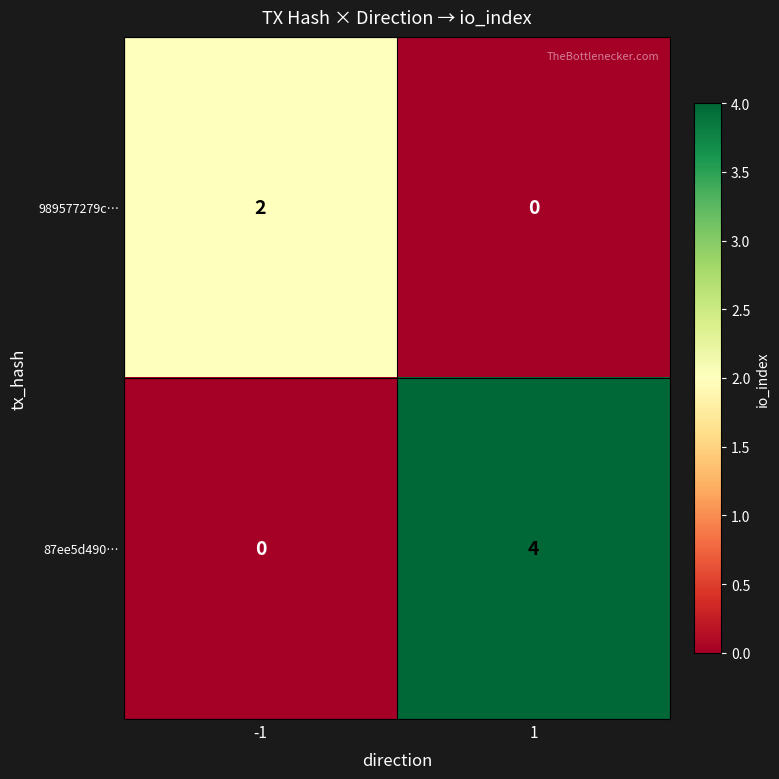

True or false: 87ee5d490… has a value of 4 at 1.

True